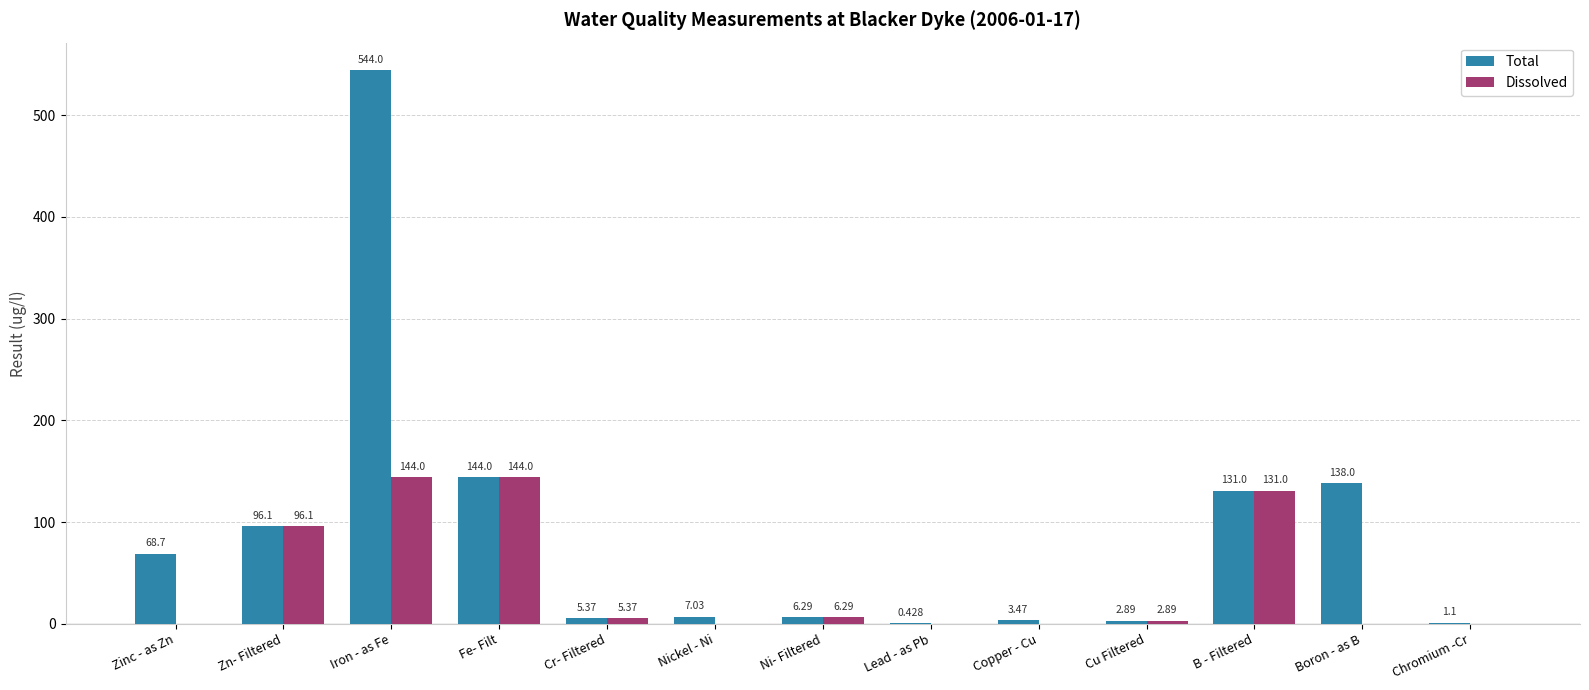

Which series has the largest total across all categories?

Total